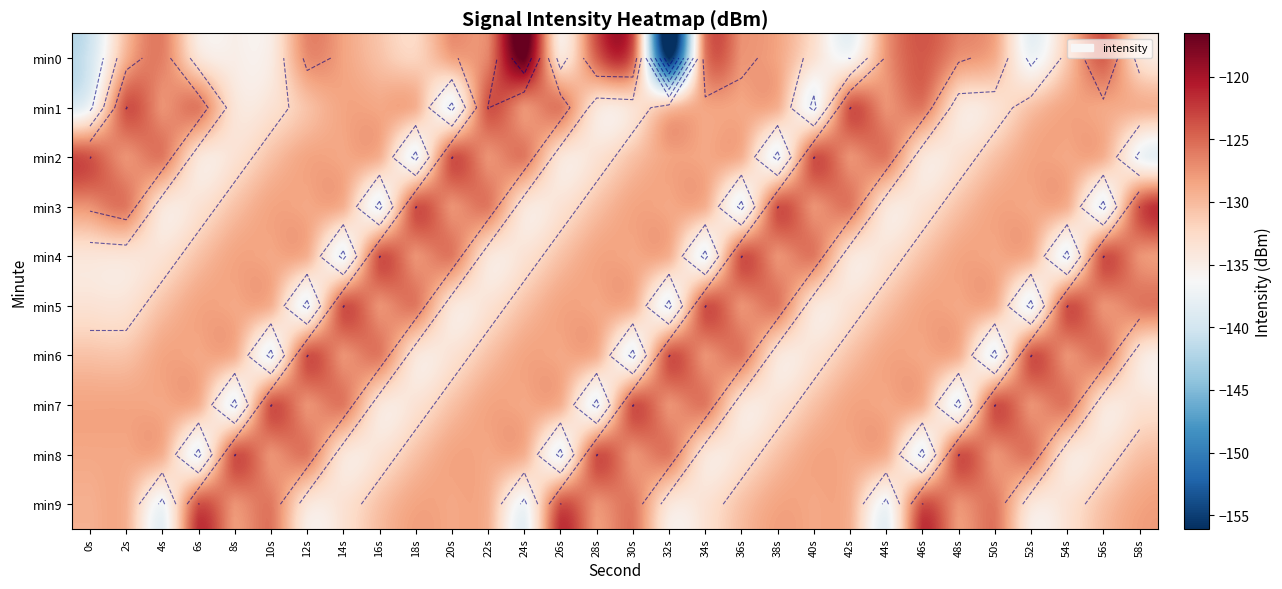

How many values in the min7 series are below -128?

21